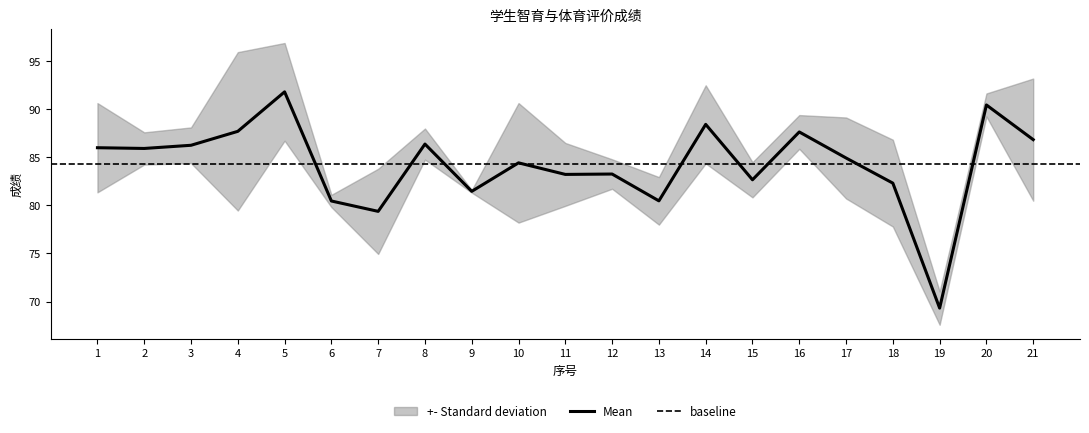

Which category has the lowest value in the 智育评价成绩 series?

19